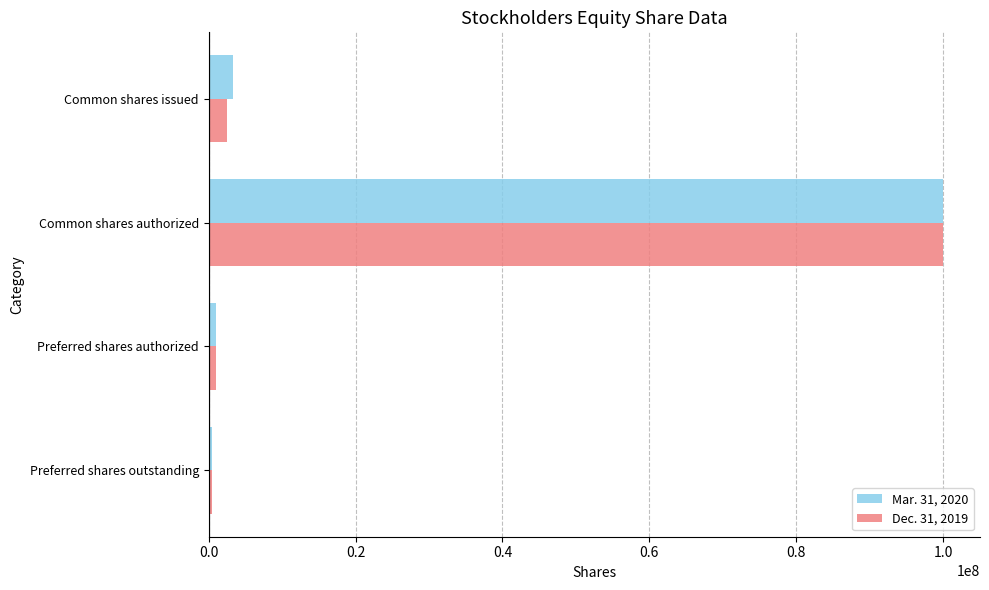

Rank the series by their average value, from highest to lowest.

Mar. 31, 2020, Dec. 31, 2019